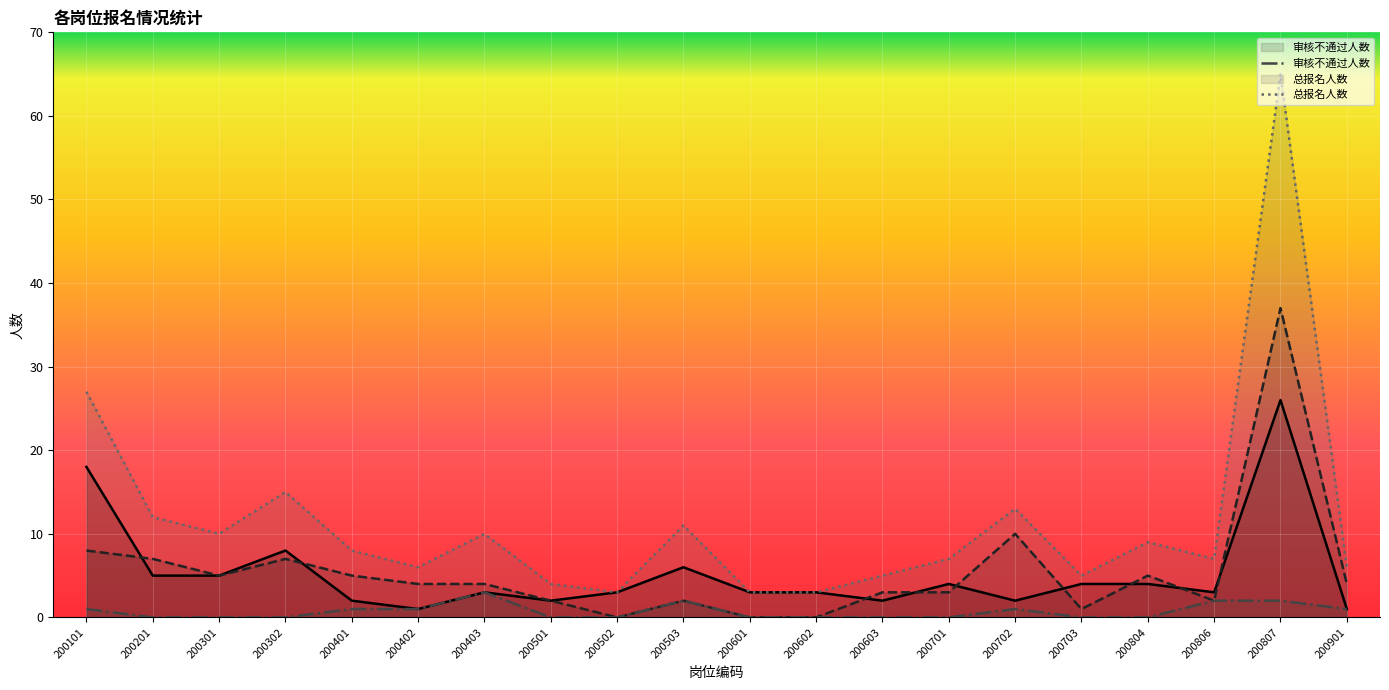

Is it true that 审核通过 equals 1 at 200401?

False